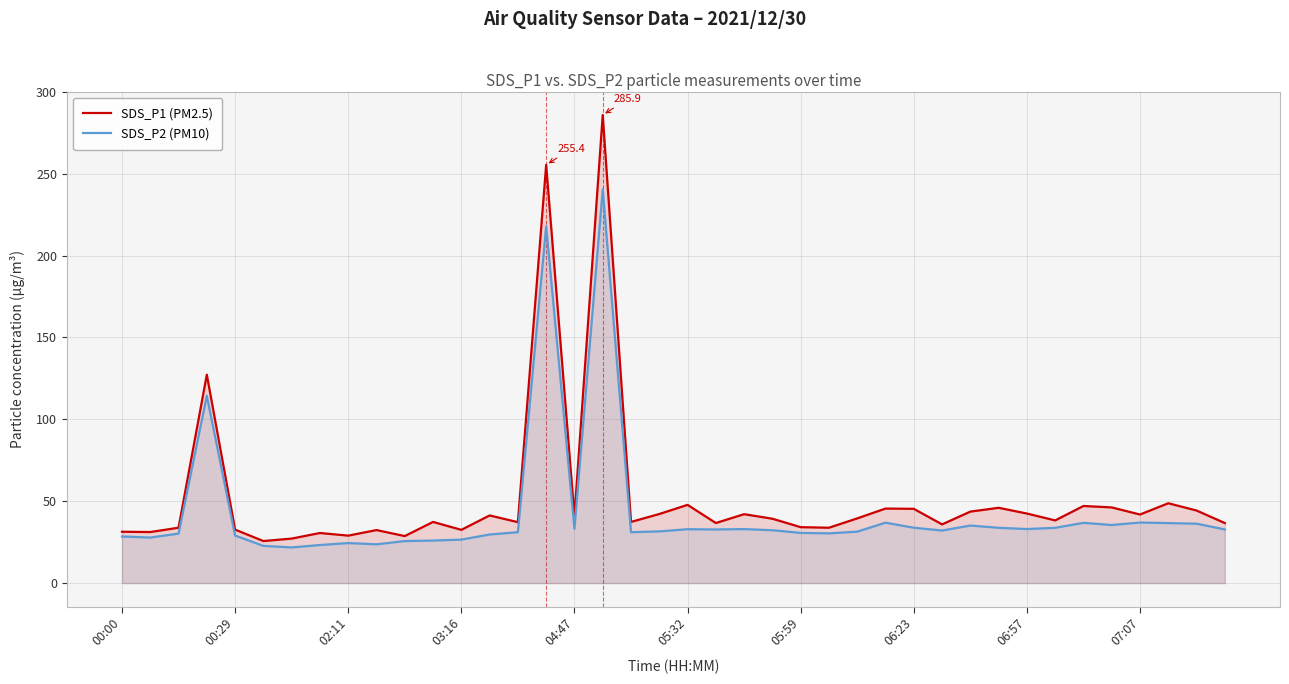

What is the minimum value shown in the chart?

21.8